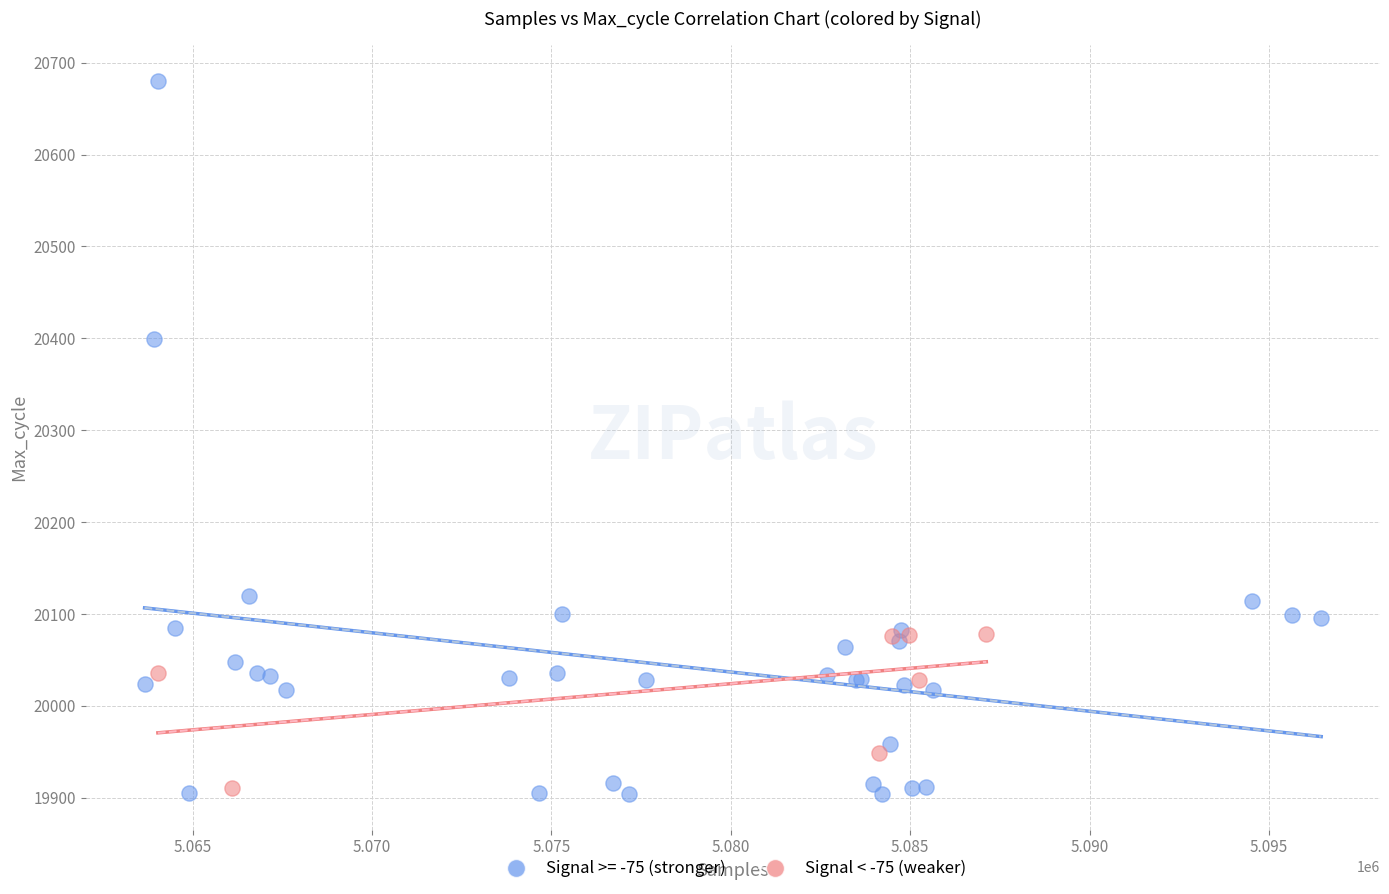

Which series has the widest spread of Y values?

Signal >= -75 (stronger)